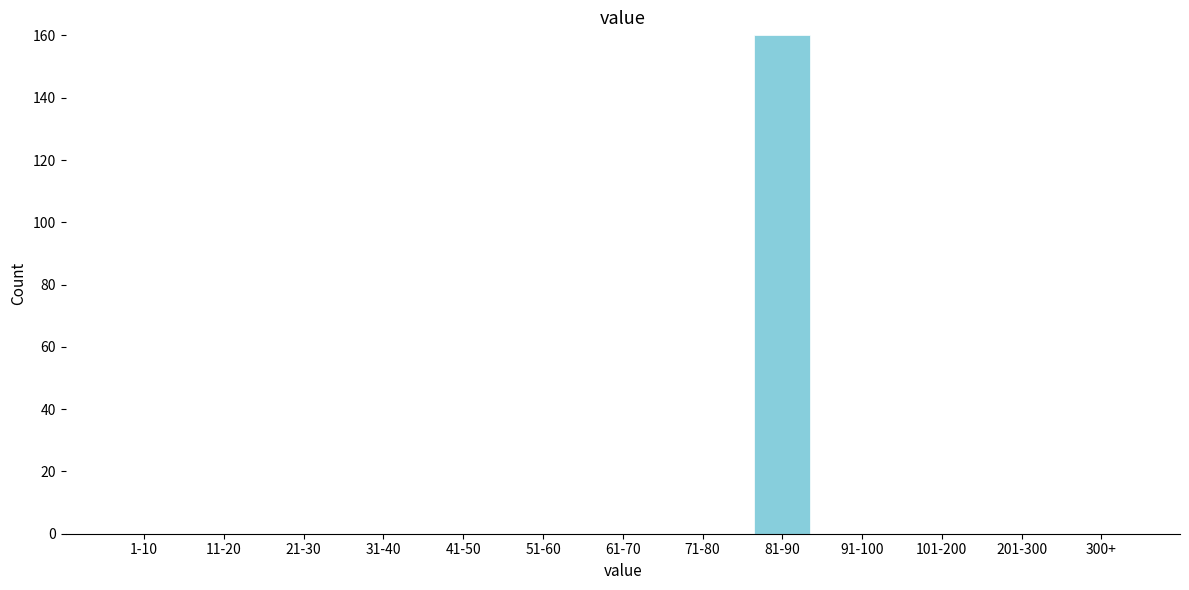

Reading left to right, what are all the values shown in this chart?

1-10=0	11-20=0	21-30=0	31-40=0	41-50=0	51-60=0	61-70=0	71-80=0	81-90=160	91-100=0	101-200=0	201-300=0	300+=0